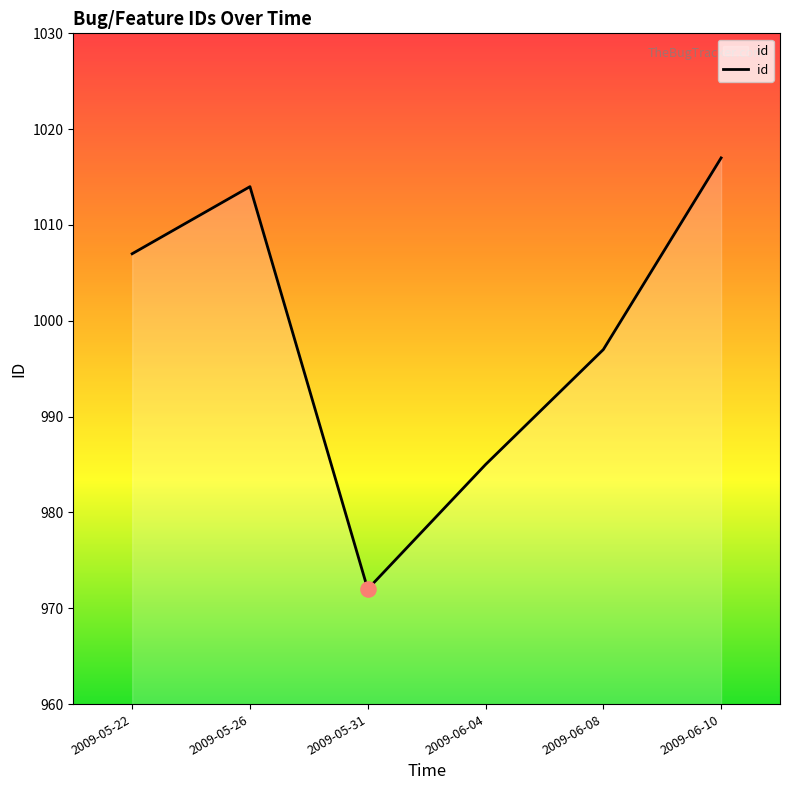

What is the change in value from 2009-05-31 to 2009-06-10?

+45